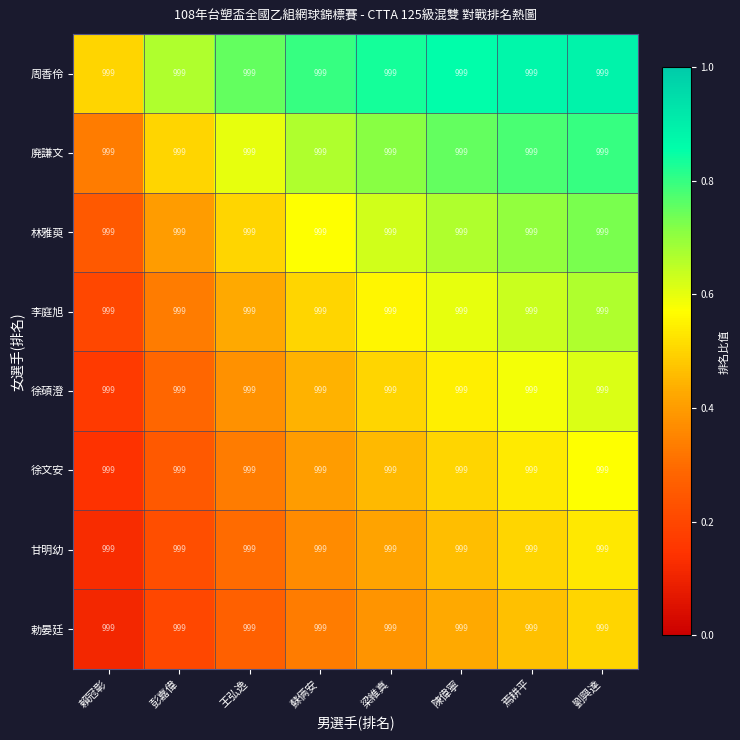

The 甘明幼 series shows 0.8 at 陳偉寧. True or false?

False